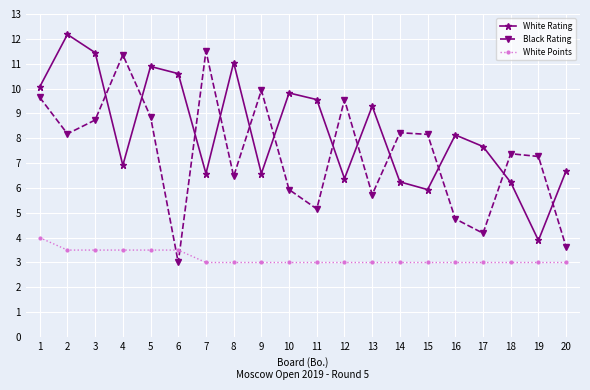

How many data points in Black Rating are less than 8?

10